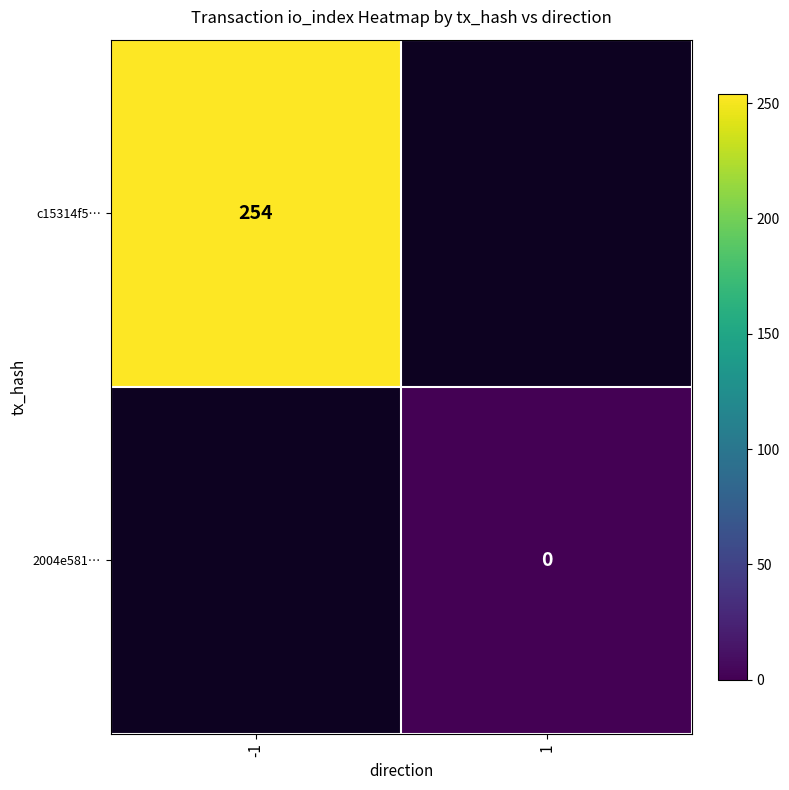

True or false: c15314f5… has a value of 254 at -1.

True